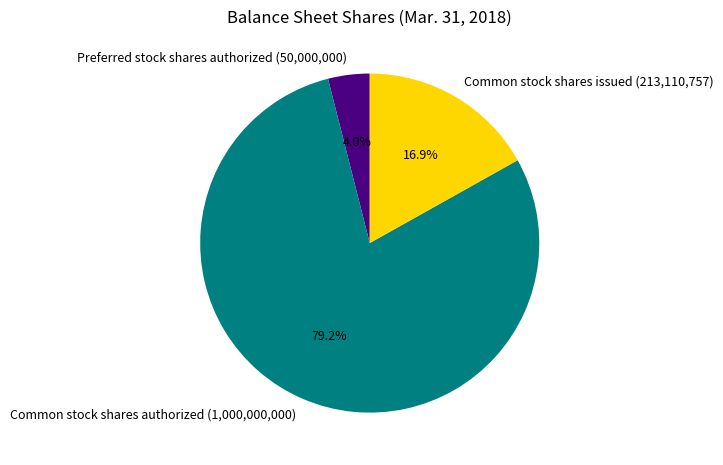

The Common stock shares authorized slice represents 79% of the pie. True or false?

True